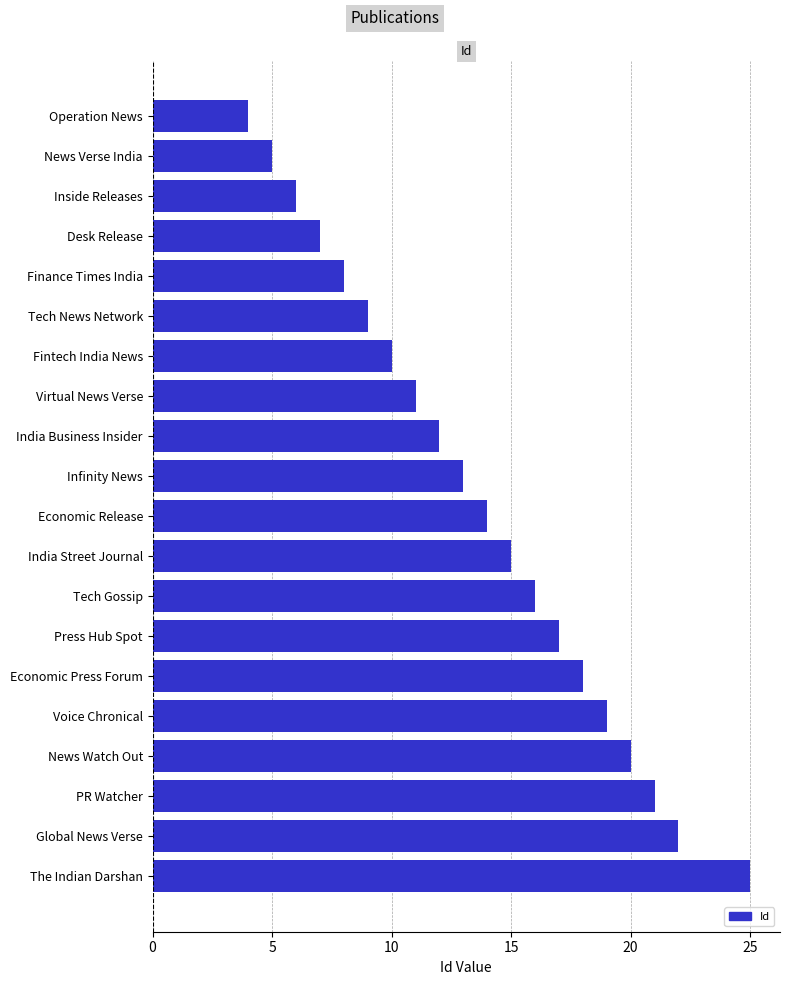

List the labels in order of value, largest first.

The Indian Darshan, Global News Verse, PR Watcher, News Watch Out, Voice Chronical, Economic Press Forum, Press Hub Spot, Tech Gossip, India Street Journal, Economic Release, Infinity News, India Business Insider, Virtual News Verse, Fintech India News, Tech News Network, Finance Times India, Desk Release, Inside Releases, News Verse India, Operation News